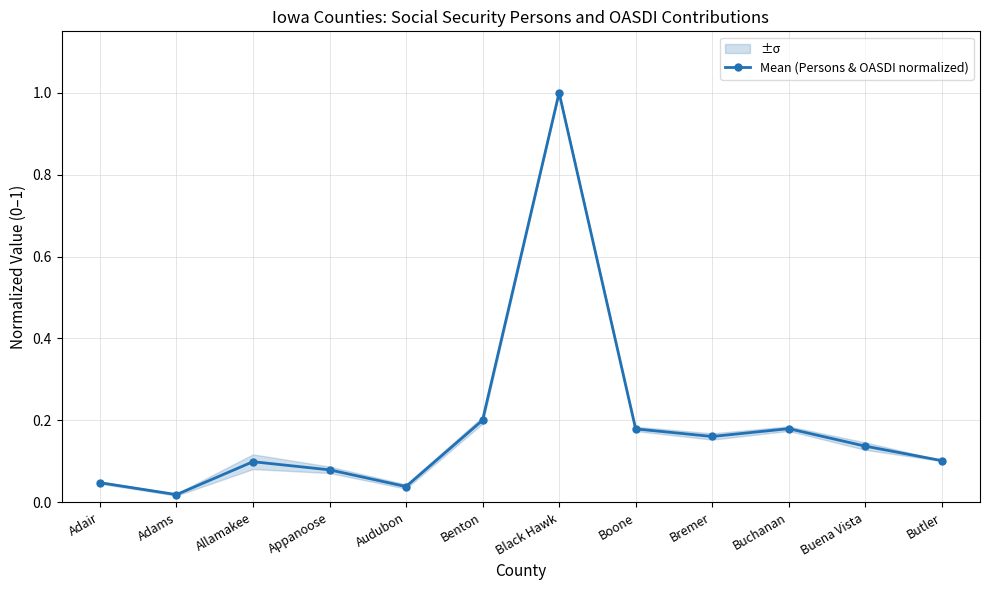

Where is the first local maximum?

Allamakee